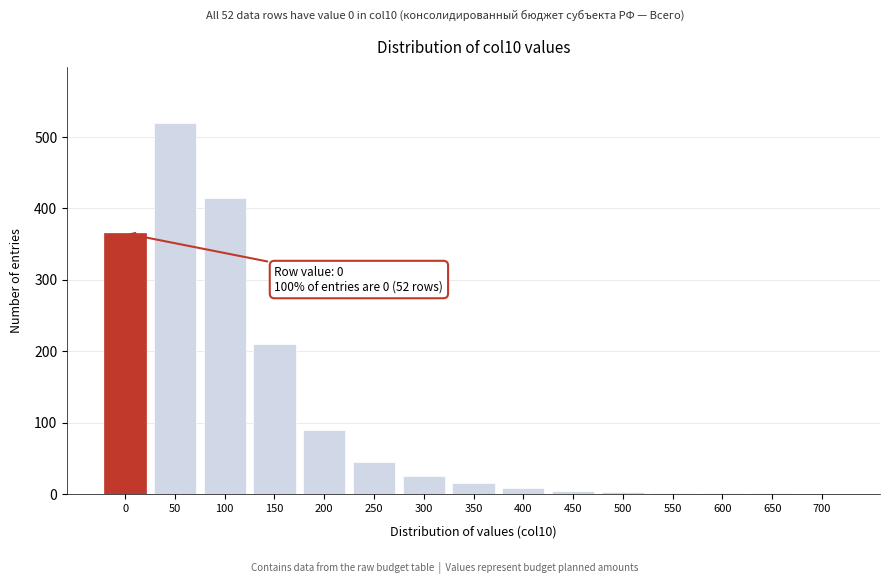

What is the sum of all values?

1705